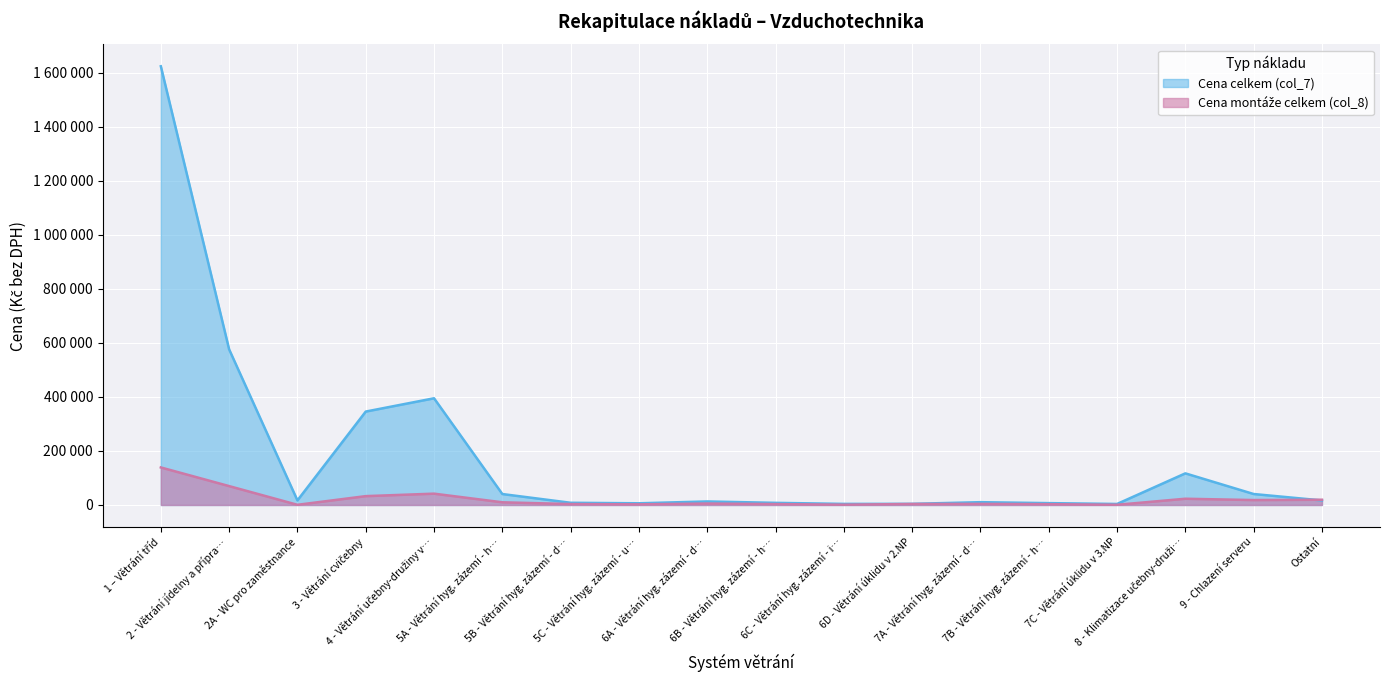

List the series in order of their peak value, lowest first.

Cena montáže celkem (col_8), Cena celkem (col_7)